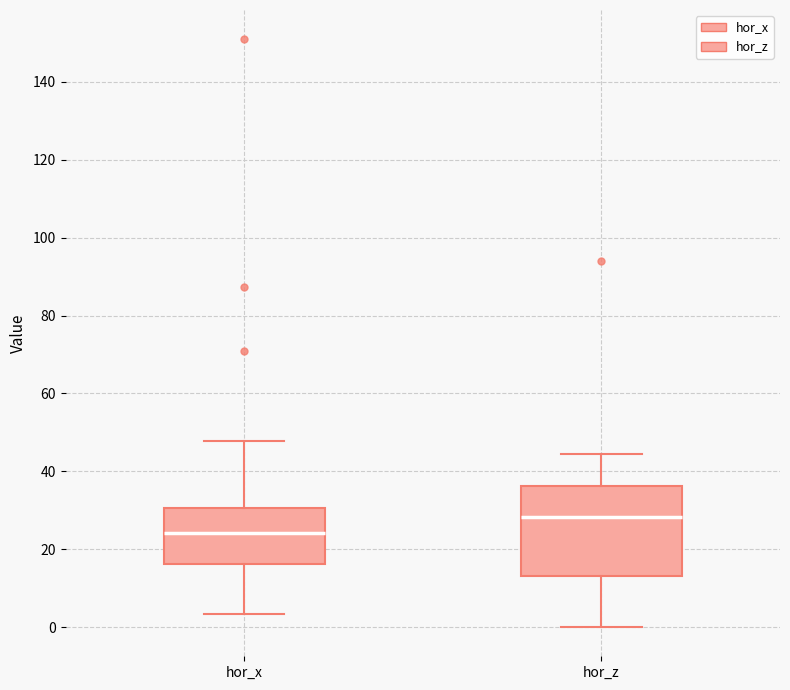

Which box has the highest median line?

hor_z